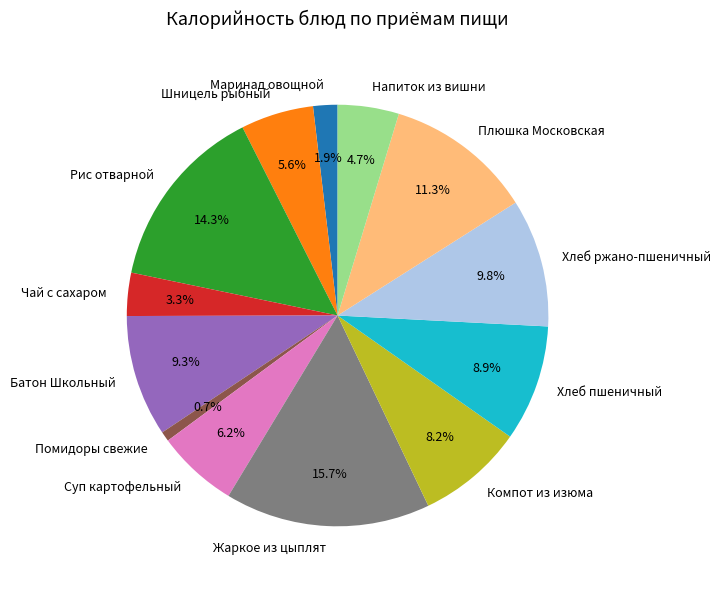

Is it true that Рис отварной is 14% of the pie?

True